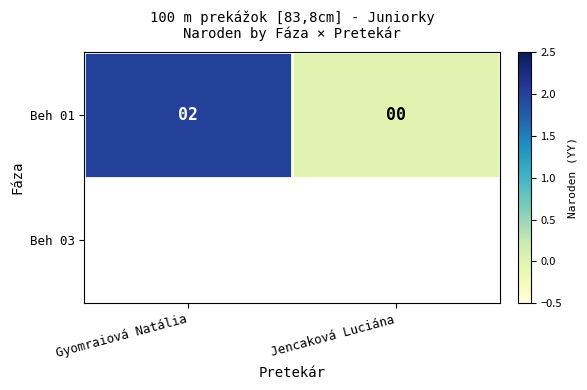

How many data points does each series have?

2